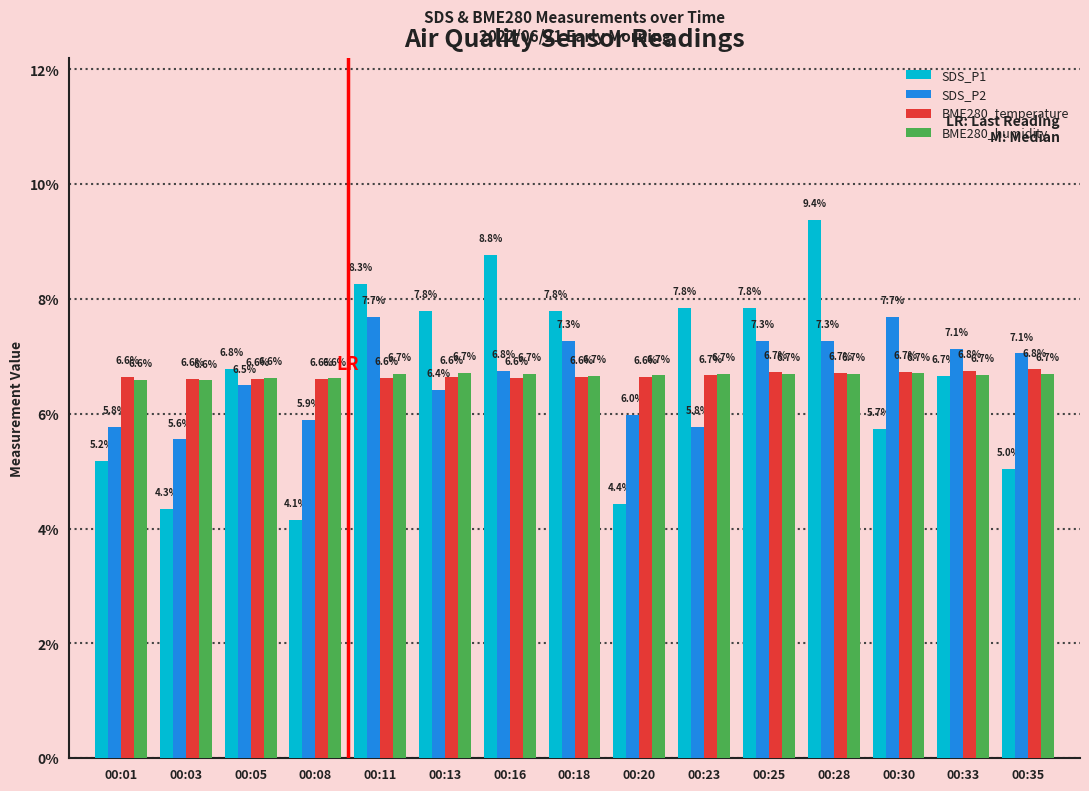

What is the maximum value for SDS_P1?

9.4